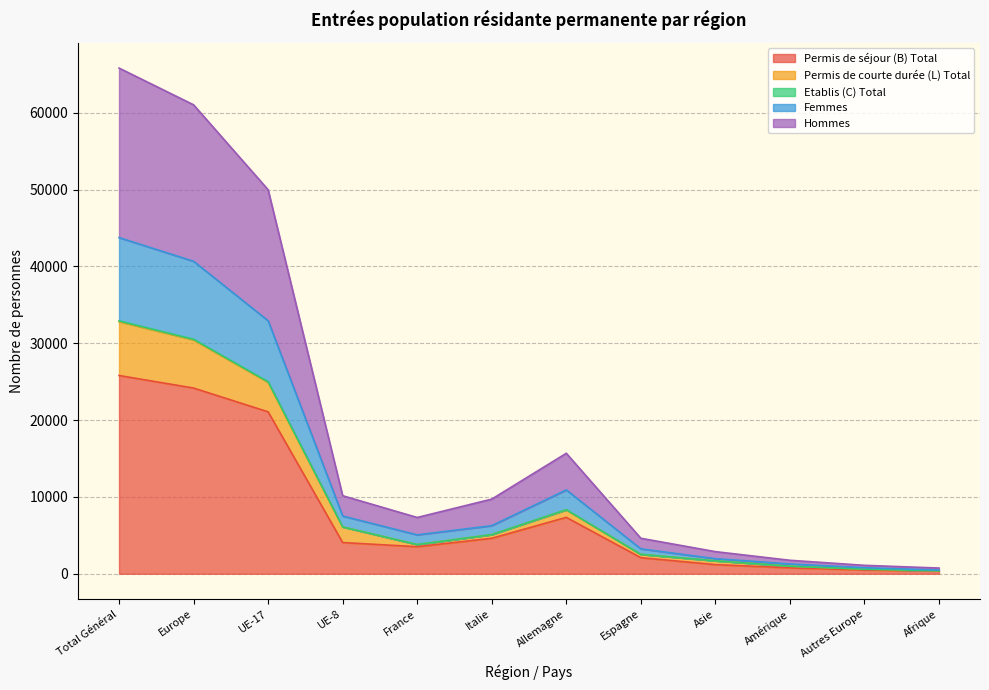

Is it true that Permis de séjour (B) Total equals 34188 at UE-17?

False